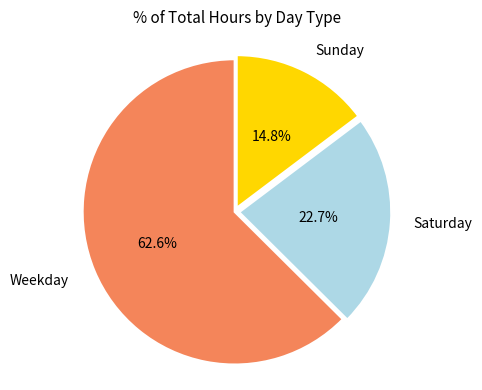

Approximately how many times larger is the value at Sunday compared to Saturday?

0.7